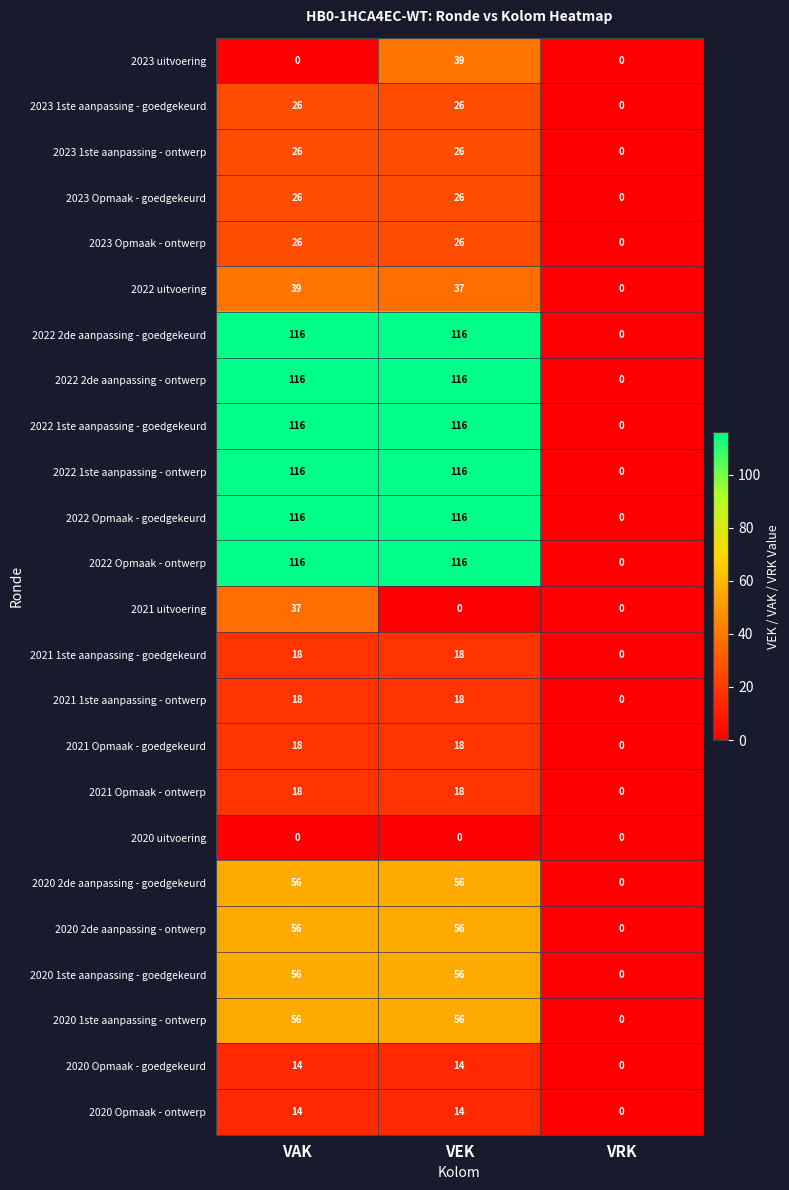

Read the 2022 1ste aanpassing - ontwerp value at VAK, to the nearest 50.

100